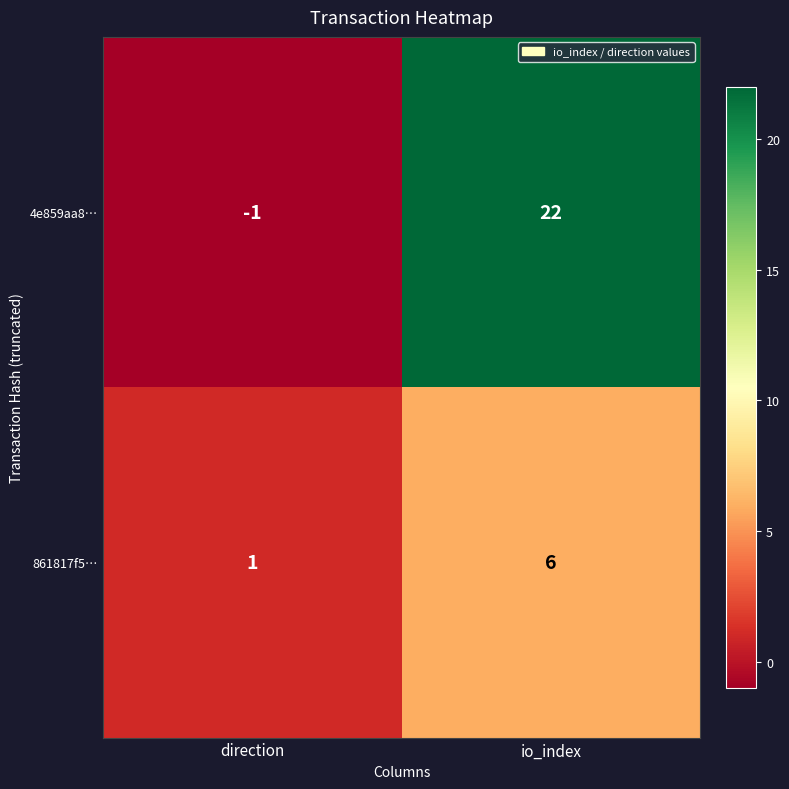

Which series has the largest range (max minus min)?

4e859aa8…